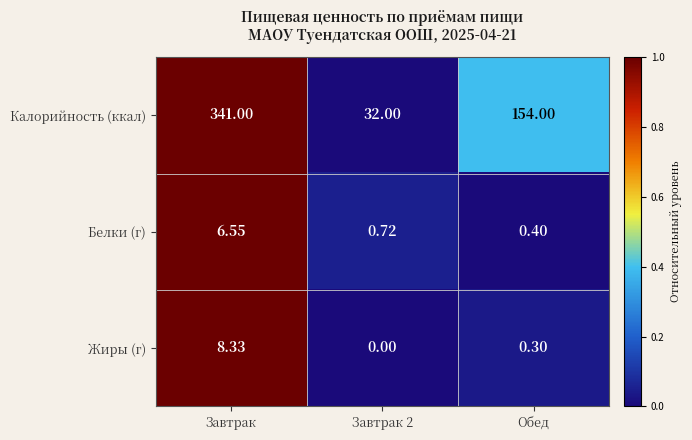

How many categories are shown in the chart?

3